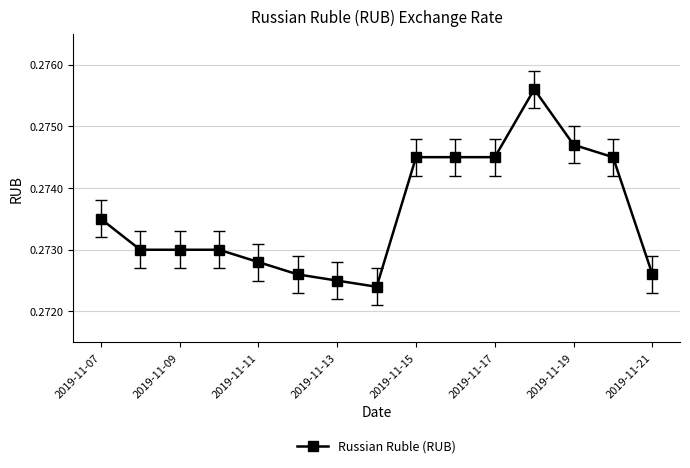

Count the number of categories in the chart.

15